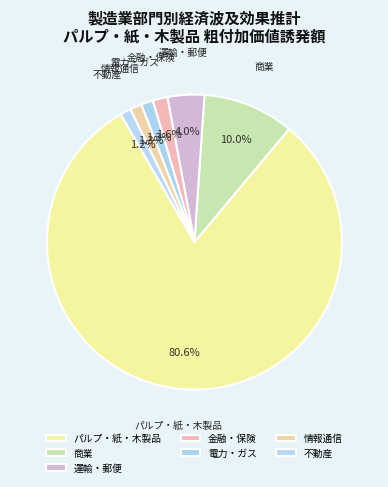

What is the largest slice in the pie chart?

パルプ・紙・木製品